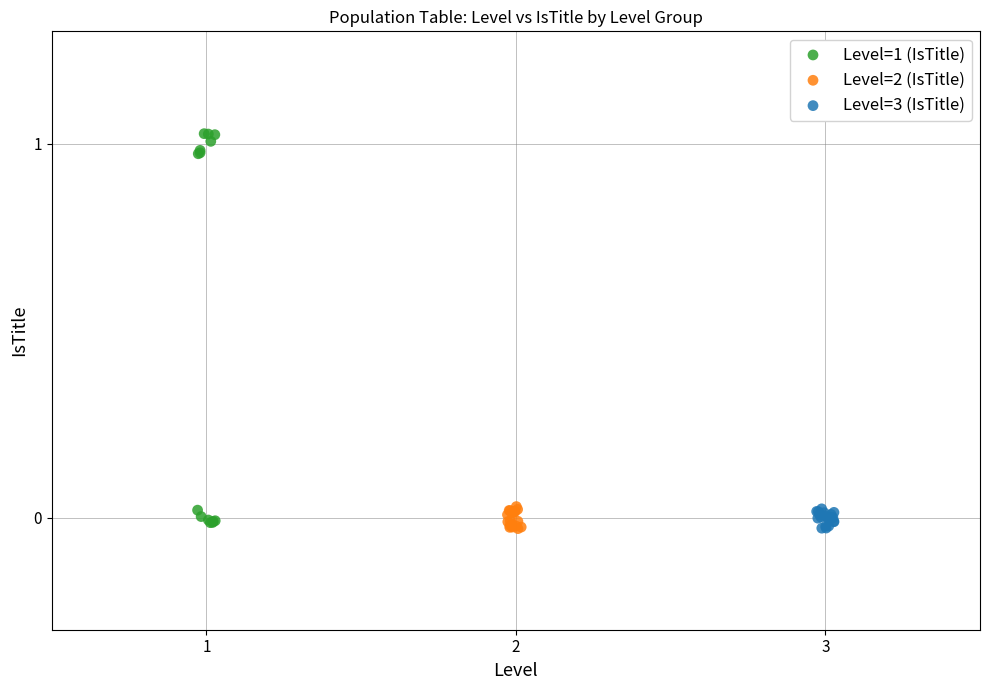

Which series reaches the maximum Y coordinate?

Level=1 (IsTitle)